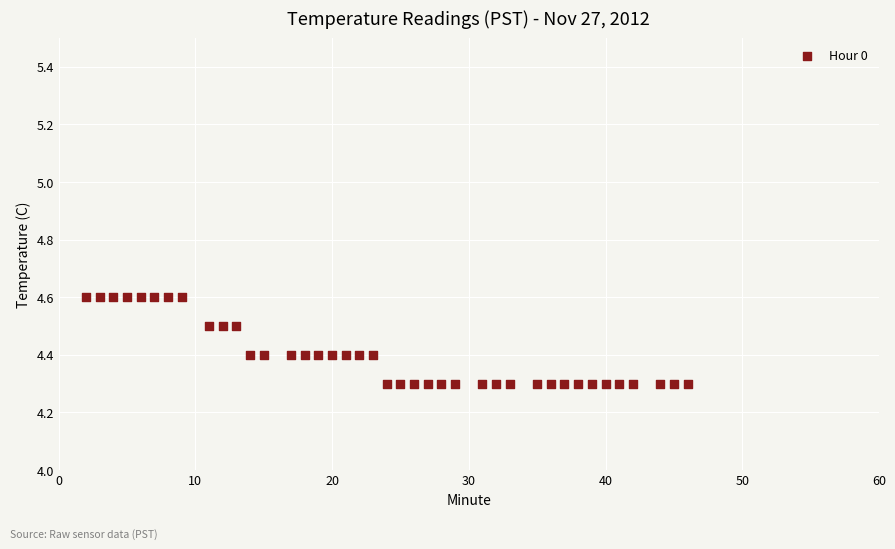

What is the range of Y values (max minus min)?

0.3